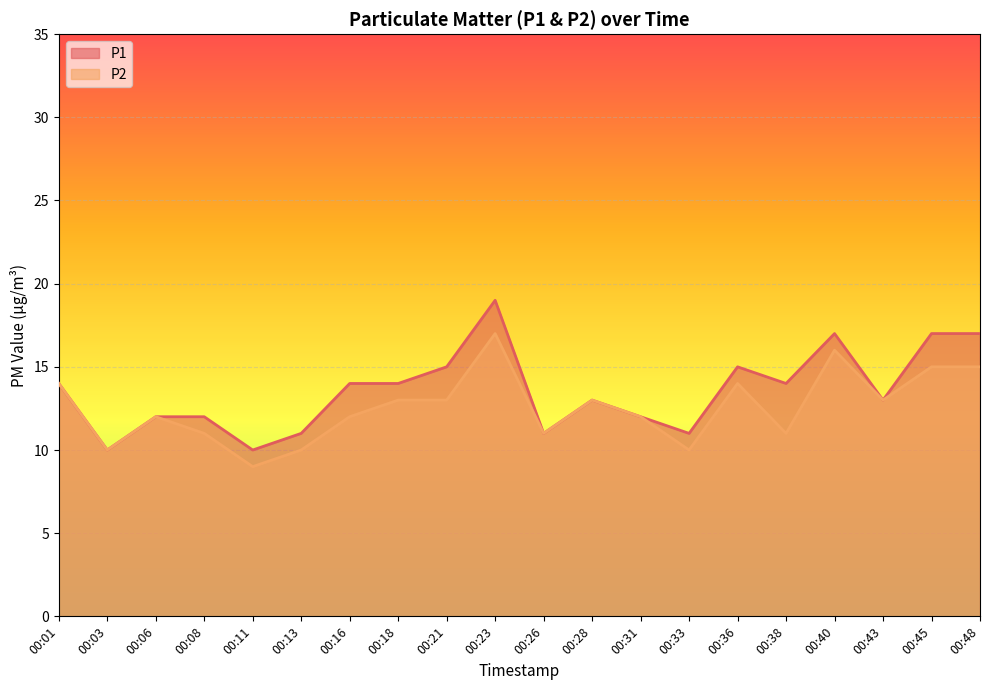

What is the approximate value of P1 at 00:08?

12